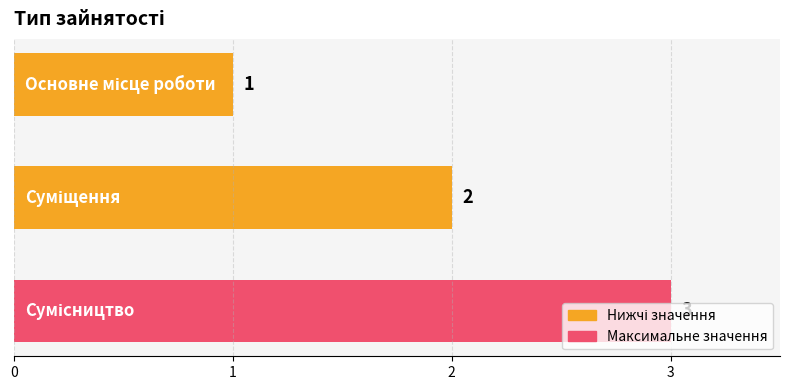

What is the sum of all values?

6